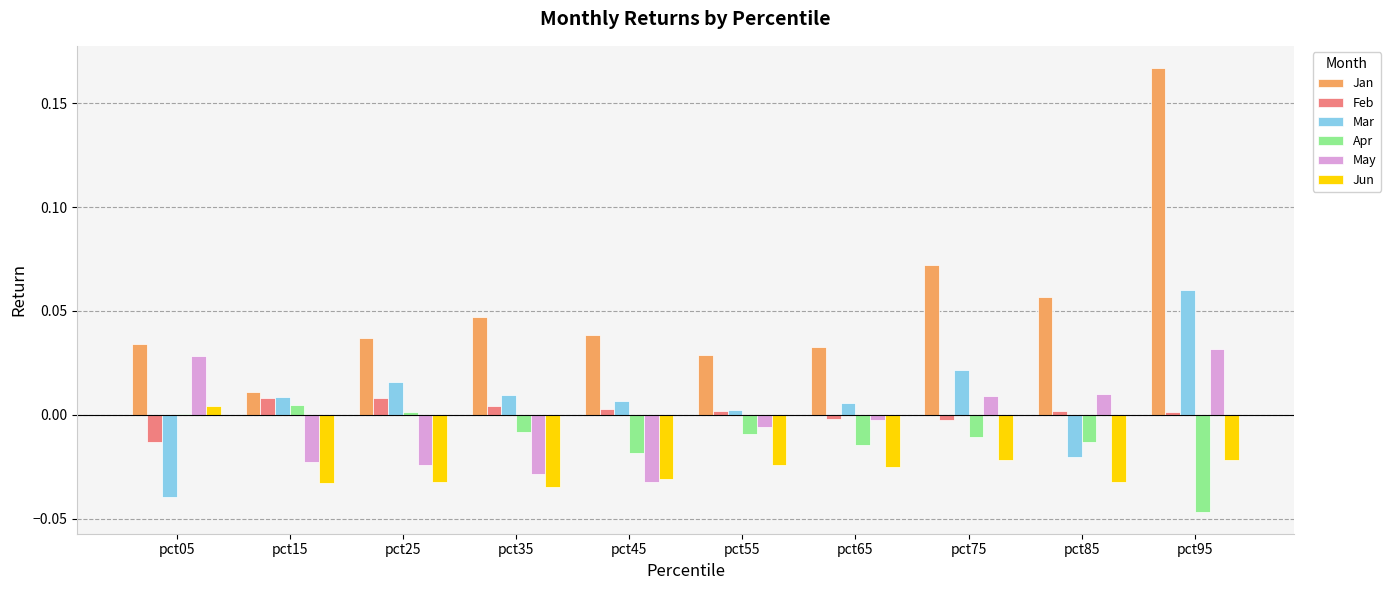

Is it true that Feb equals 0.0 at pct55?

True